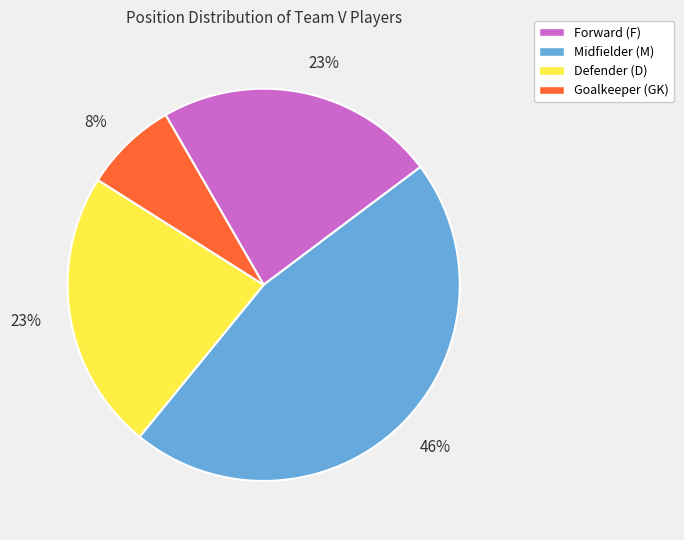

How many slices are in this pie chart?

4